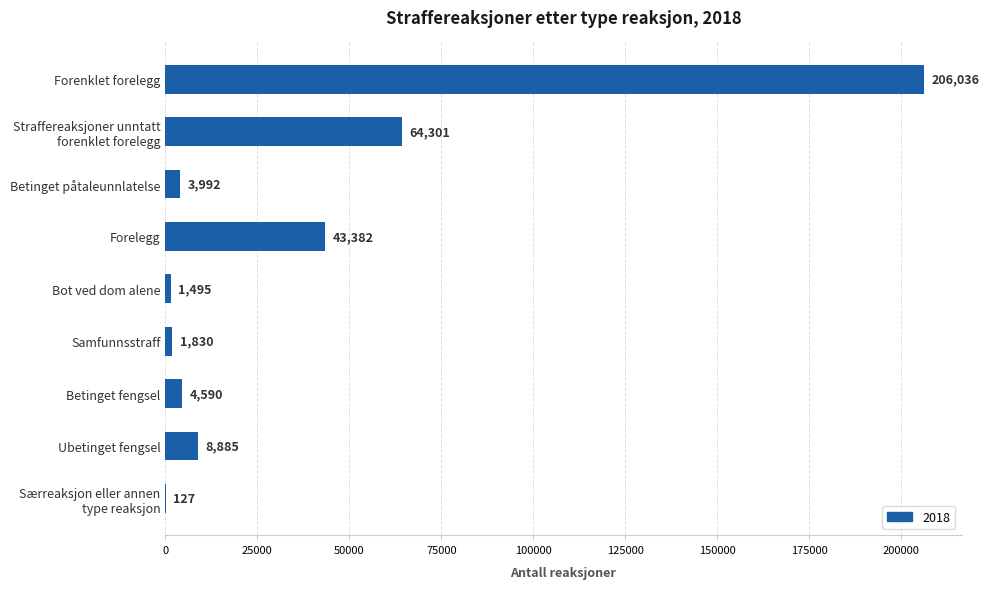

What is the difference between the values at Bot ved dom alene and Betinget fengsel?

3095